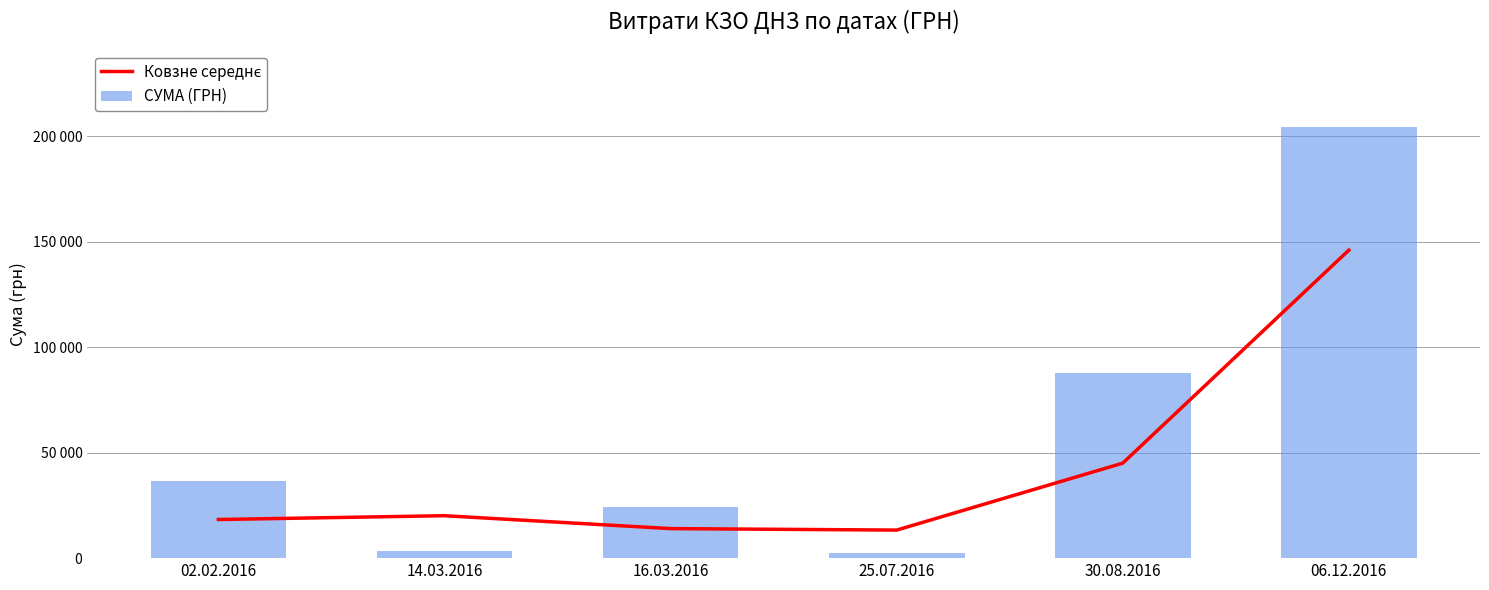

What position from the right is 25.07.2016?

3